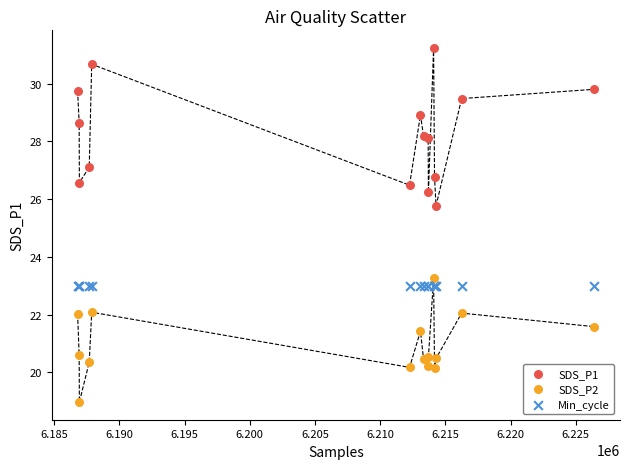

Which series reaches the maximum Y coordinate?

SDS_P1